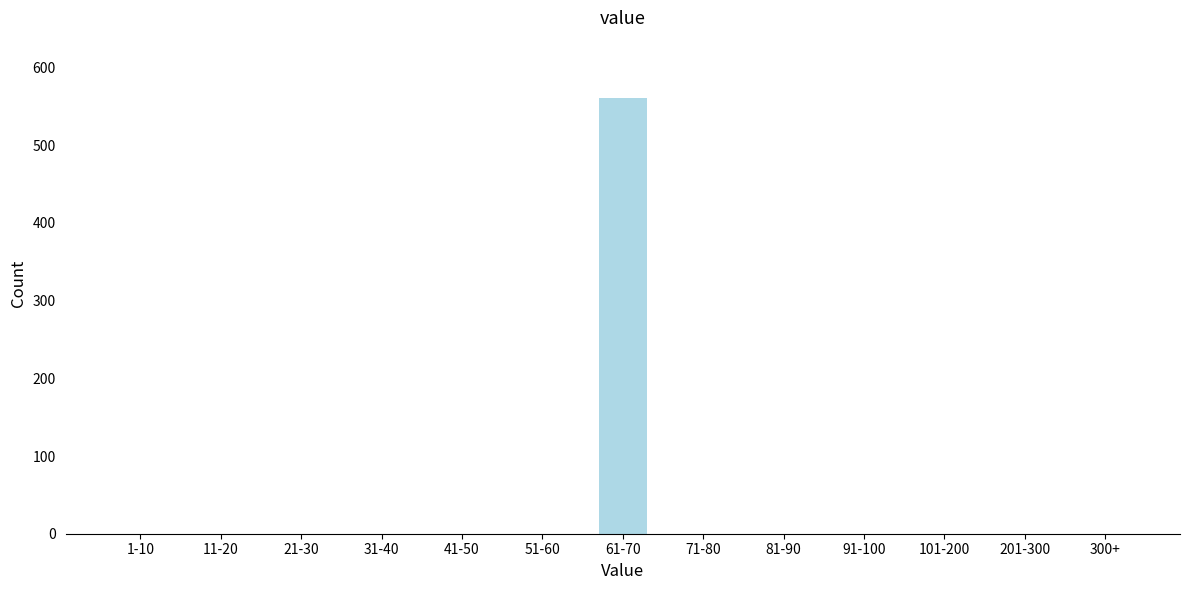

Reading left to right, list all the values displayed in this chart.

1-10=0	11-20=0	21-30=0	31-40=0	41-50=0	51-60=0	61-70=561	71-80=0	81-90=0	91-100=0	101-200=0	201-300=0	300+=0